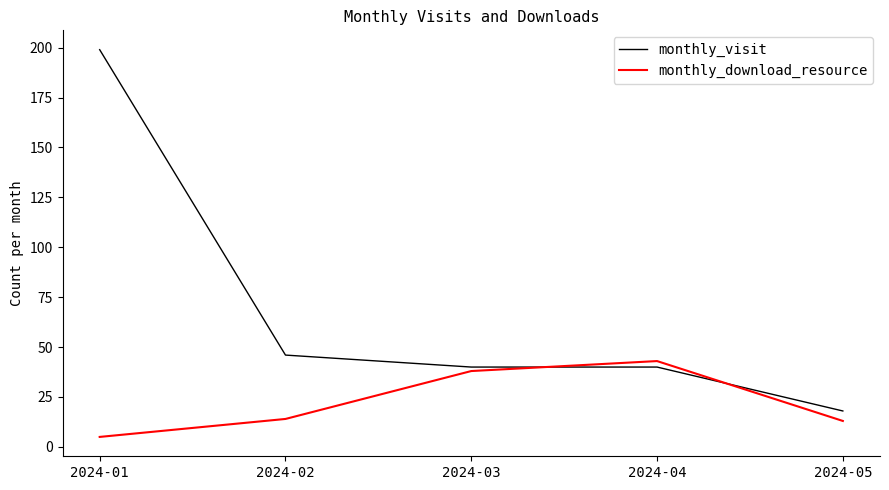

Between 2024-01 and 2024-04, which series saw the biggest shift?

monthly_visit